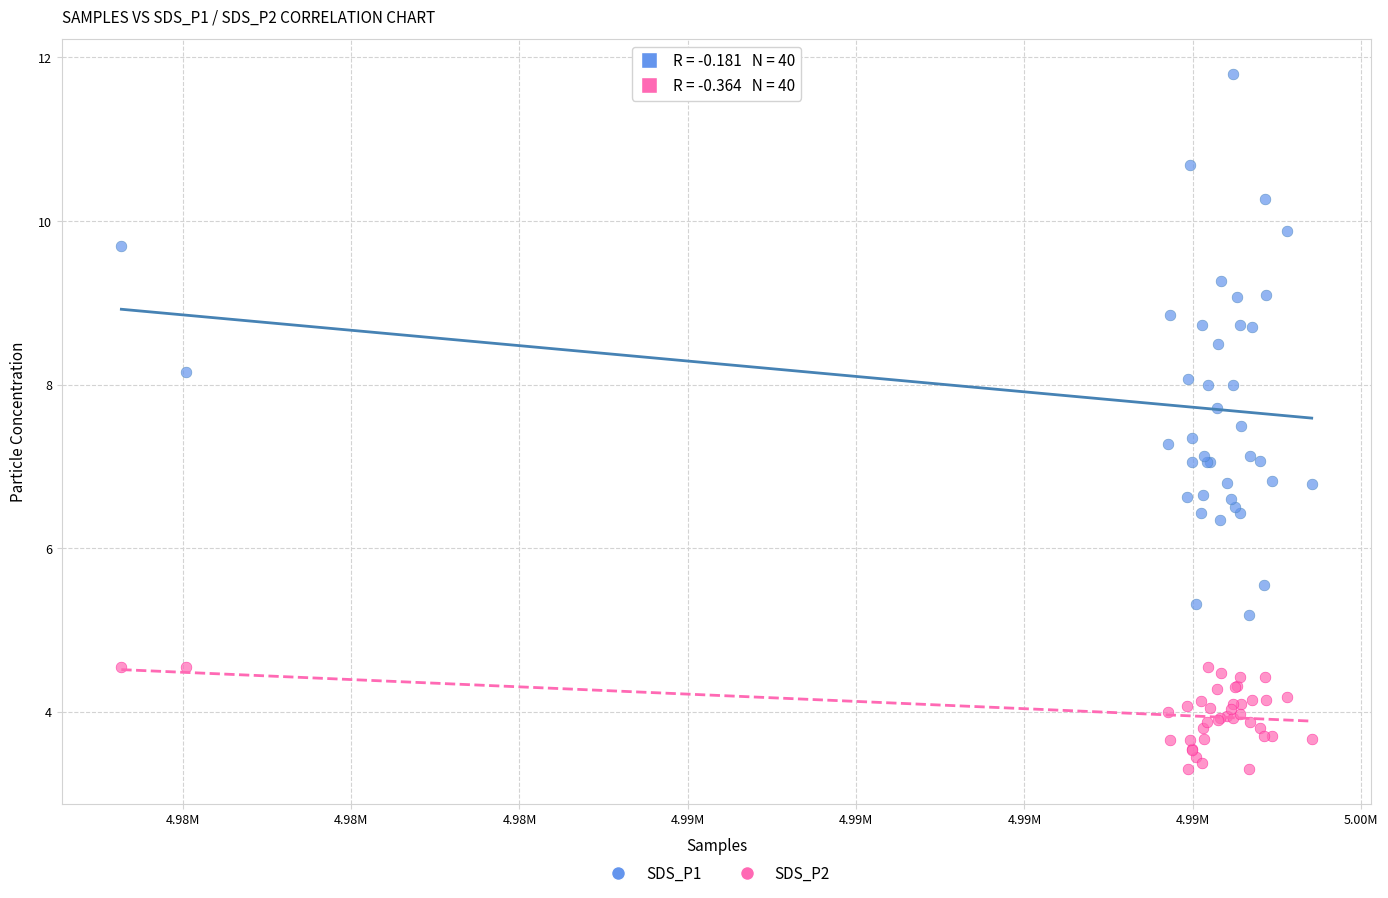

Which series has the widest spread of Y values?

SDS_P1